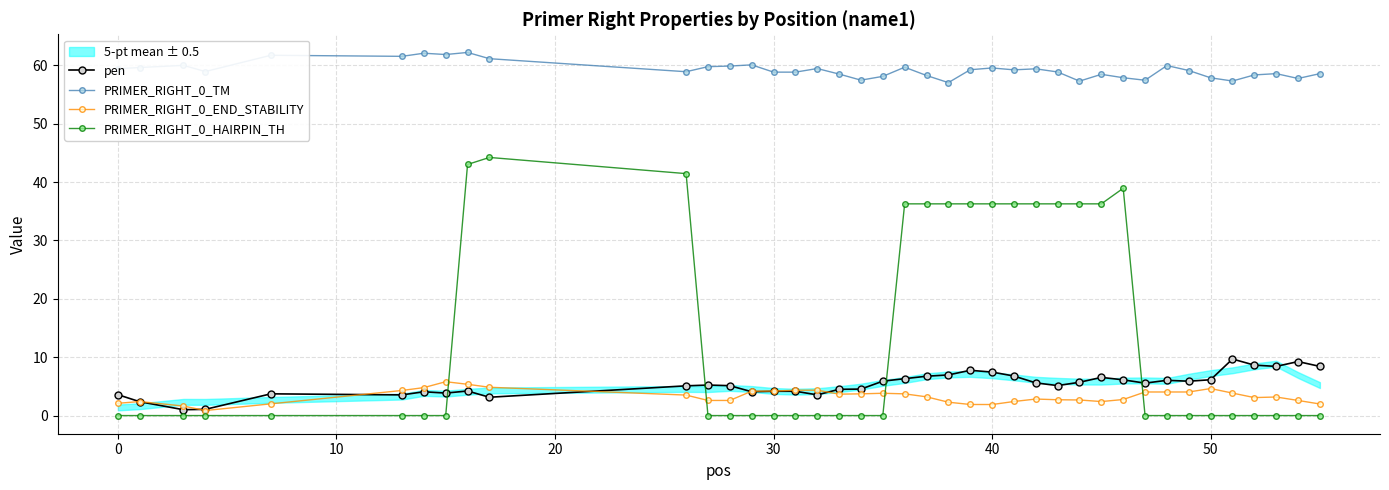

What is the maximum value for PRIMER_RIGHT_0_HAIRPIN_TH?

44.2